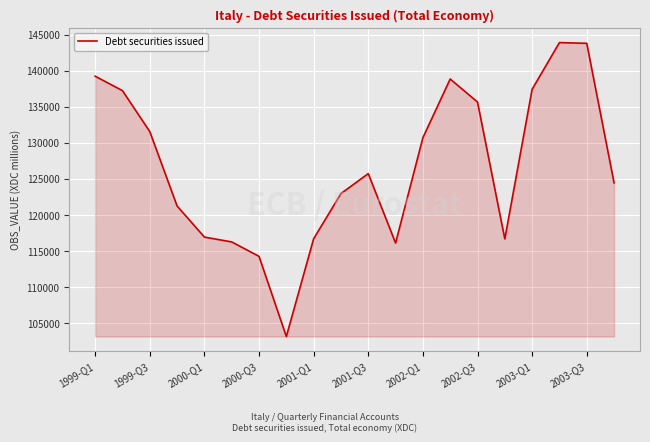

What is the greatest value displayed?

143906